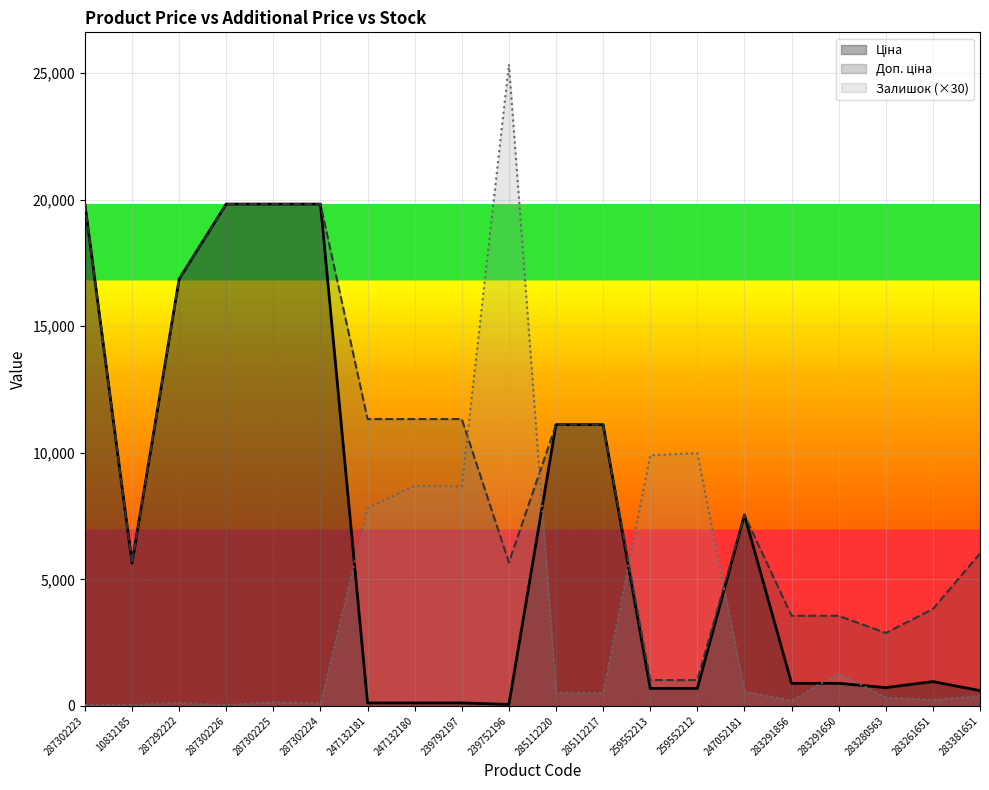

Reading right to left, what are all the values shown in this chart?

Ціна: 283381651=602.1	283261651=957.1	283280563=719.6	283291650=889.9	283291856=889.9	247052181=7545.9	259552212=689.1	259552213=689.1	285112217=11113.6	285112220=11113.6	239752196=56.7	239792197=113.3	247132180=113.3	247132181=113.3	287302224=19831.1	287302225=19831.1	287302226=19831.1	287292222=16863.2	10832185=5636.0	287302223=19831.1
Доп. ціна: 283381651=6020.8	283261651=3828.4	283280563=2878.5	283291650=3559.7	283291856=3559.7	247052181=7545.9	259552212=1017.8	259552213=1017.8	285112217=11113.6	285112220=11113.6	239752196=5667.0	239792197=11334.0	247132180=11334.0	247132181=11334.0	287302224=19831.1	287302225=19831.1	287302226=19831.1	287292222=16863.2	10832185=5636.0	287302223=19831.1
Залишок: 283381651=390.0	283261651=240.0	283280563=330.0	283291650=1290.0	283291856=210.0	247052181=570.0	259552212=9990.0	259552213=9900.0	285112217=510.0	285112220=510.0	239752196=25350.0	239792197=8670.0	247132180=8700.0	247132181=7800.0	287302224=90.0	287302225=150.0	287302226=30.0	287292222=120.0	10832185=30.0	287302223=30.0